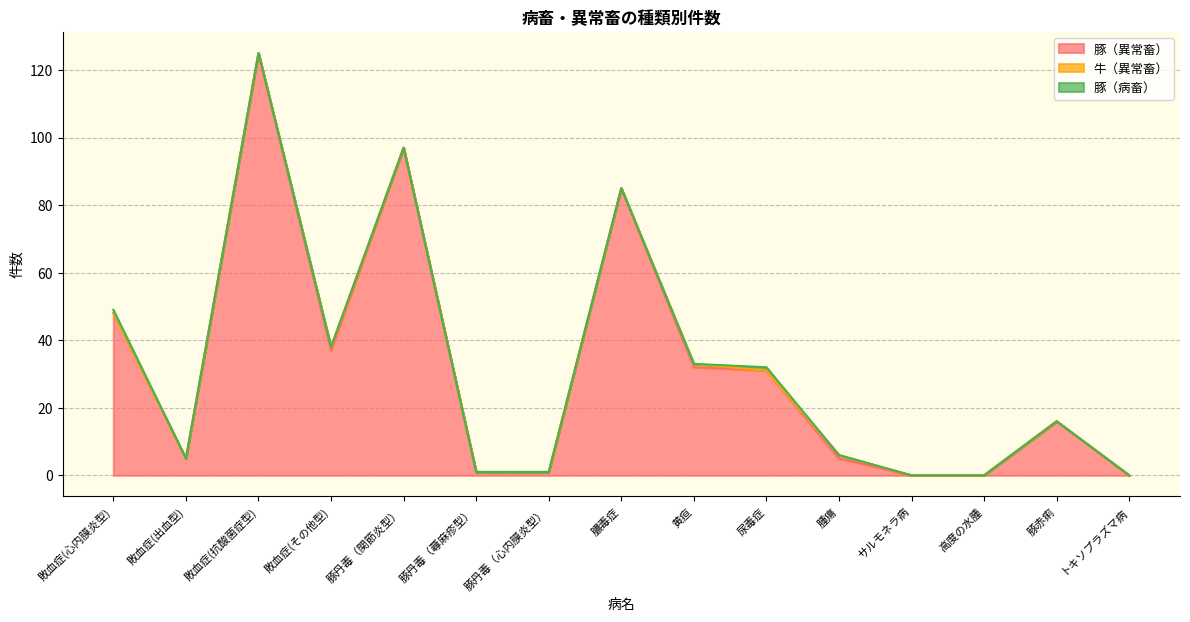

What is the value of the 豚（病畜） point at the 1st from the left?

1